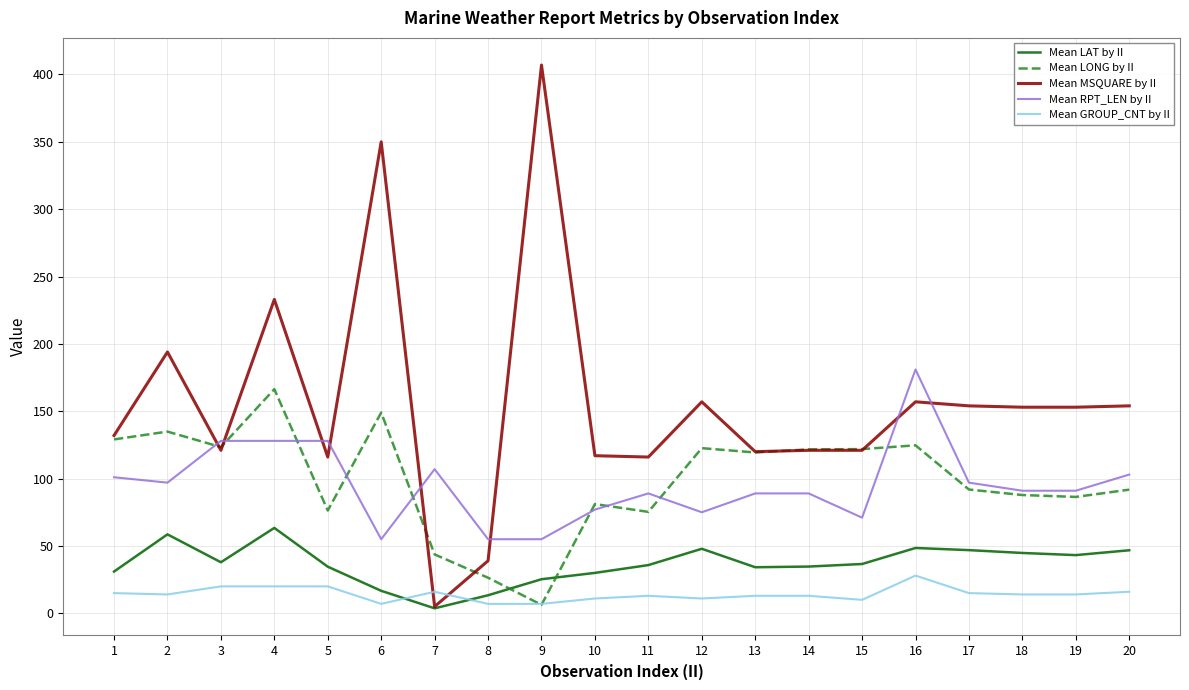

What is the maximum value for Mean LONG by II?

166.4